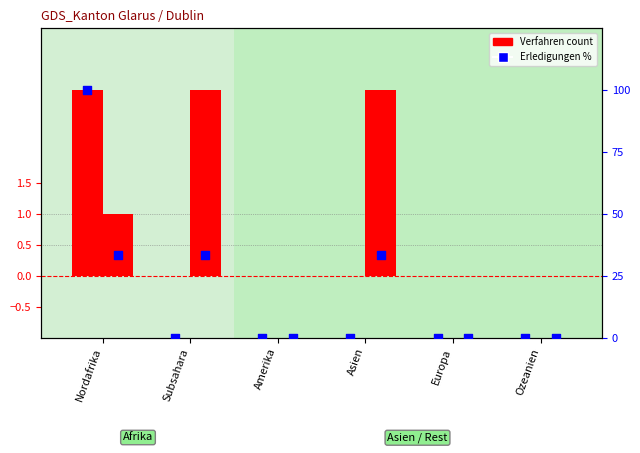

Which series has the widest spread of Y values?

Erledigungen Out (pct)